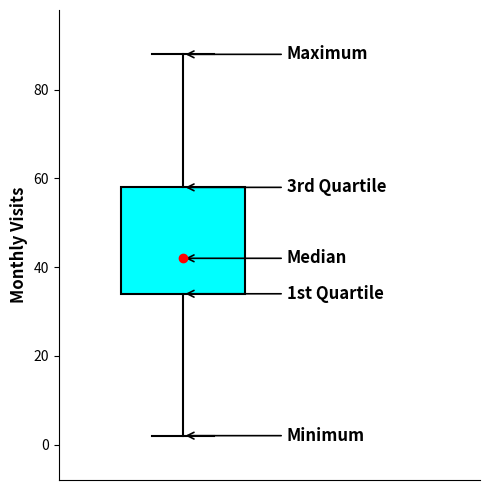

Read this box plot against the y-axis: the position of the median line, the range covered by the box, and the ends of both whiskers. The values are not printed on the chart, so give them approximately, as read against the axis.

median 42, box 34 to 58, whiskers 2 to 88